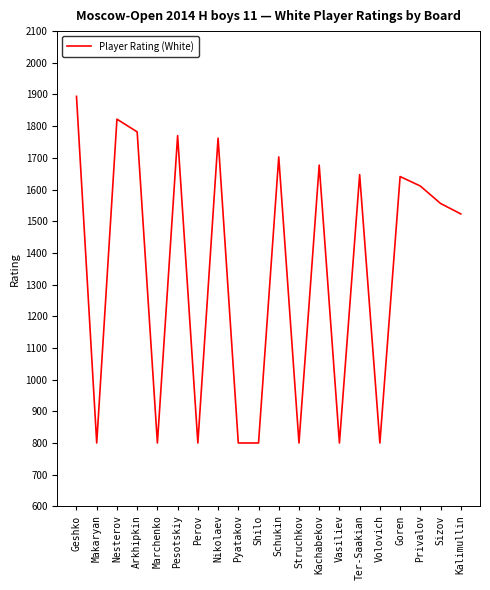

Count the number of categories in the chart.

20